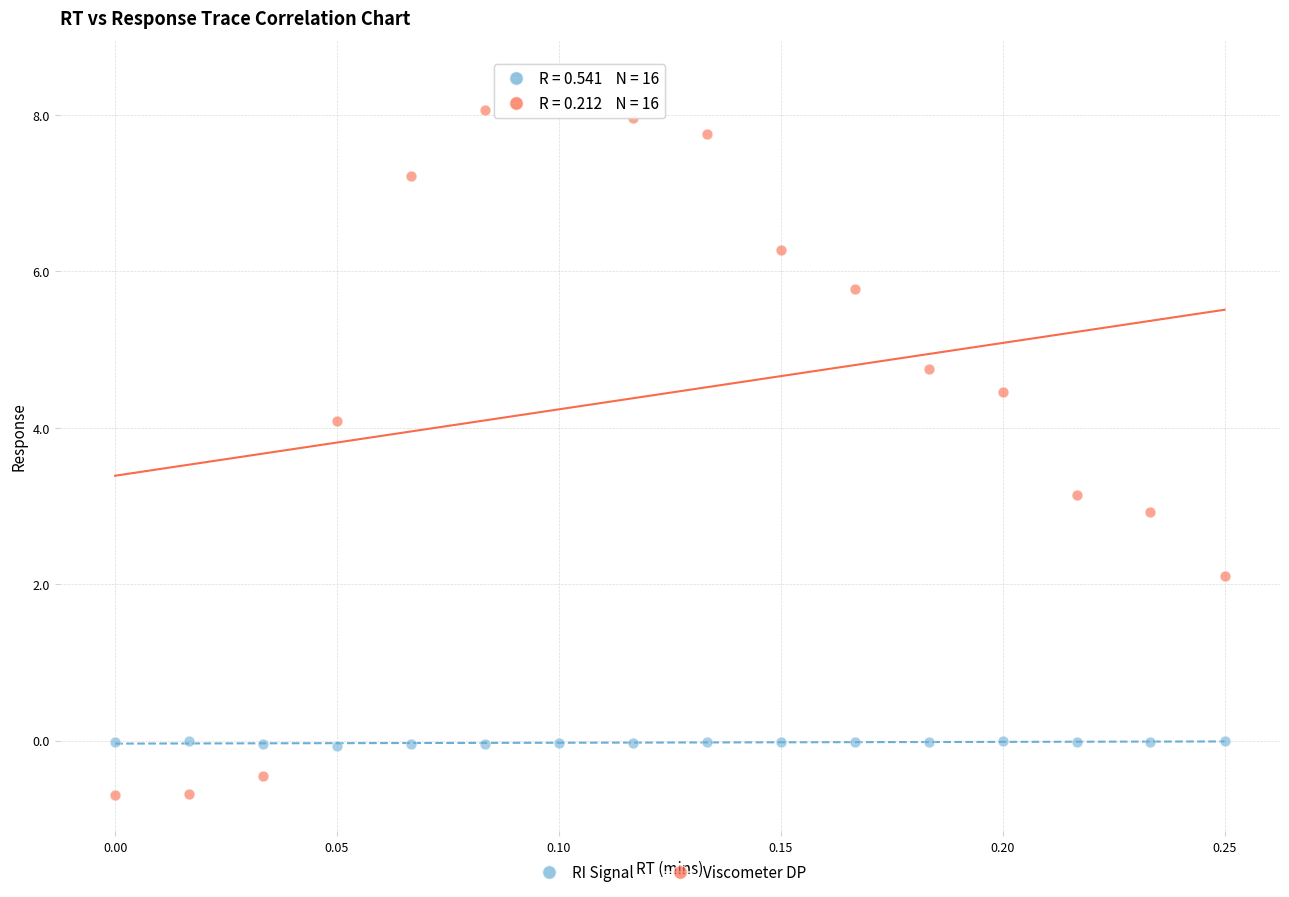

Which series reaches the maximum Y coordinate?

Viscometer DP